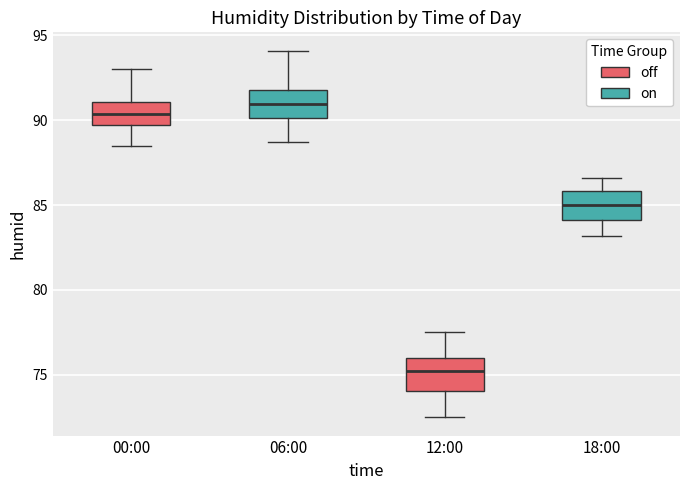

Reading left to right, read every box against the y-axis: the position of its median line, the range the box covers, and the ends of its whiskers. The values are not printed on the chart, so give them approximately, as read against the axis.

00:00: median 90.5, box 89.5 to 91.0, whiskers 88.5 to 93.0
06:00: median 91.0, box 90.0 to 92.0, whiskers 88.5 to 94.0
12:00: median 75.0, box 74.0 to 76.0, whiskers 72.5 to 77.5
18:00: median 85.0, box 84.0 to 86.0, whiskers 83.0 to 86.5